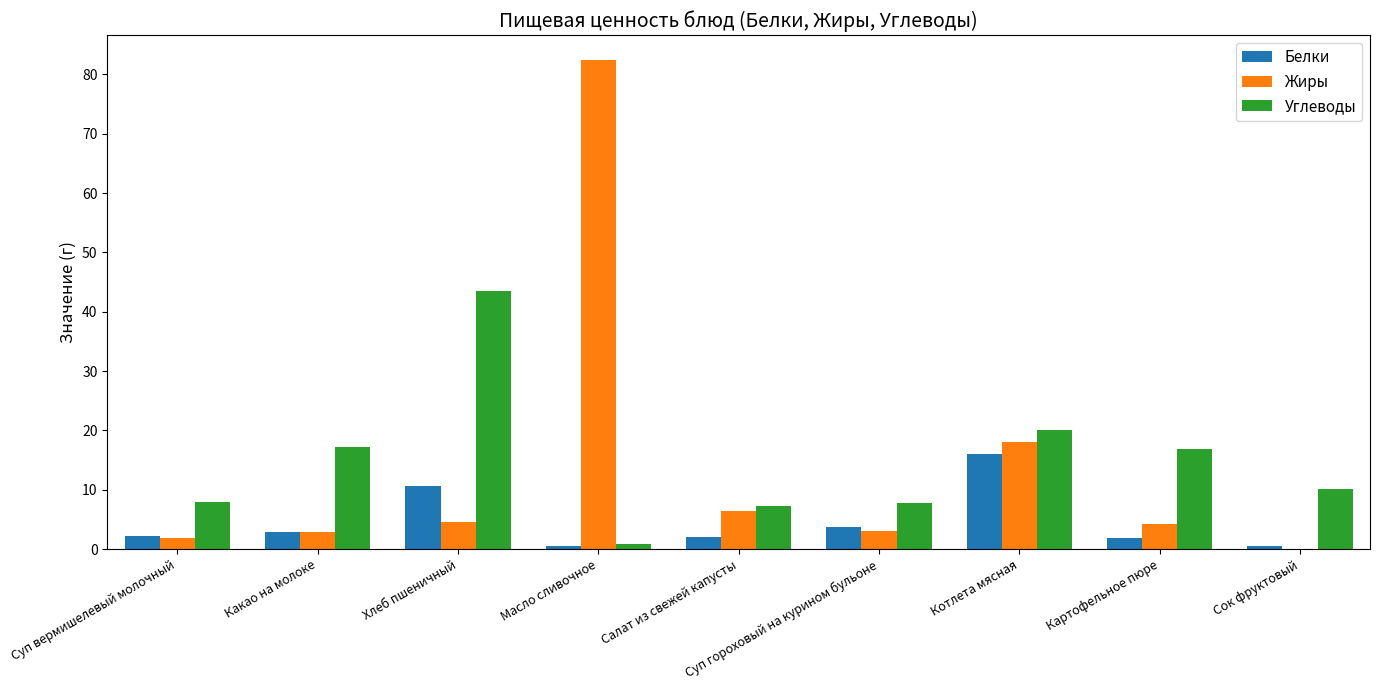

True or false: Углеводы has a value of 7.9 at Суп вермишелевый молочный.

True